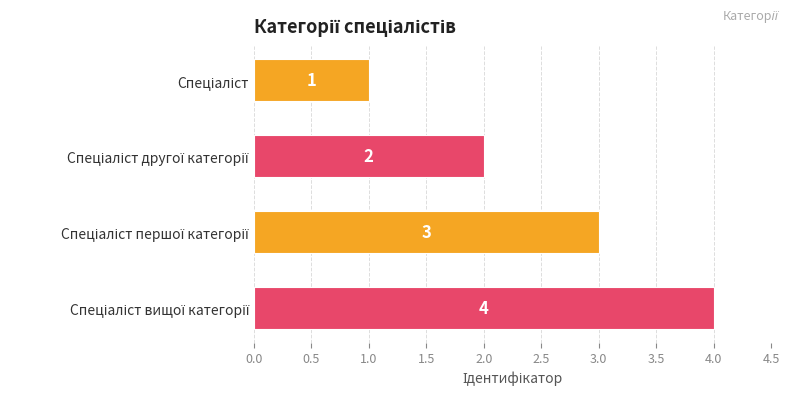

Count the values in the range 2 to 4.

3